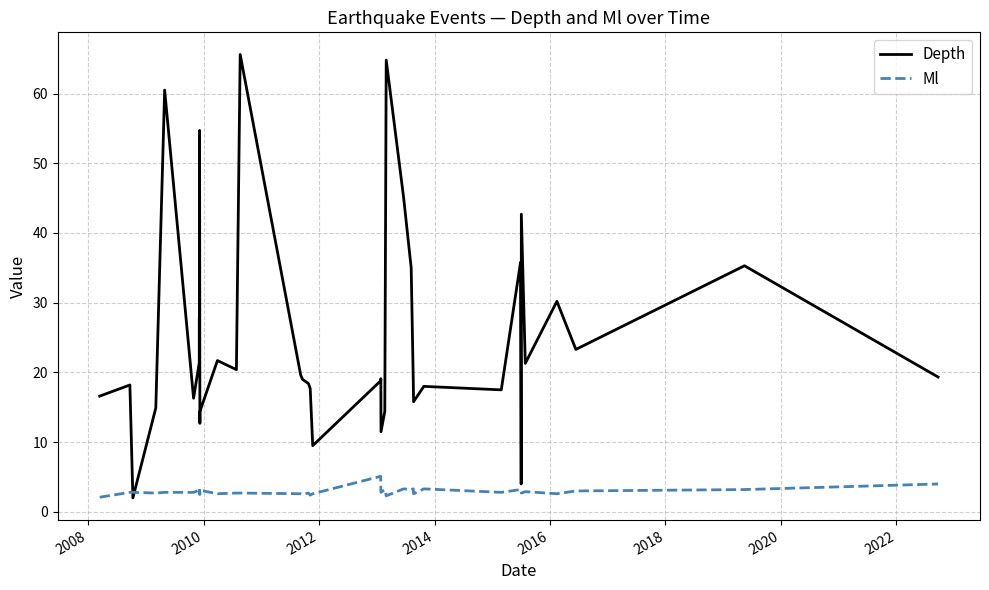

List the series in order of their peak value, lowest first.

Ml, Depth